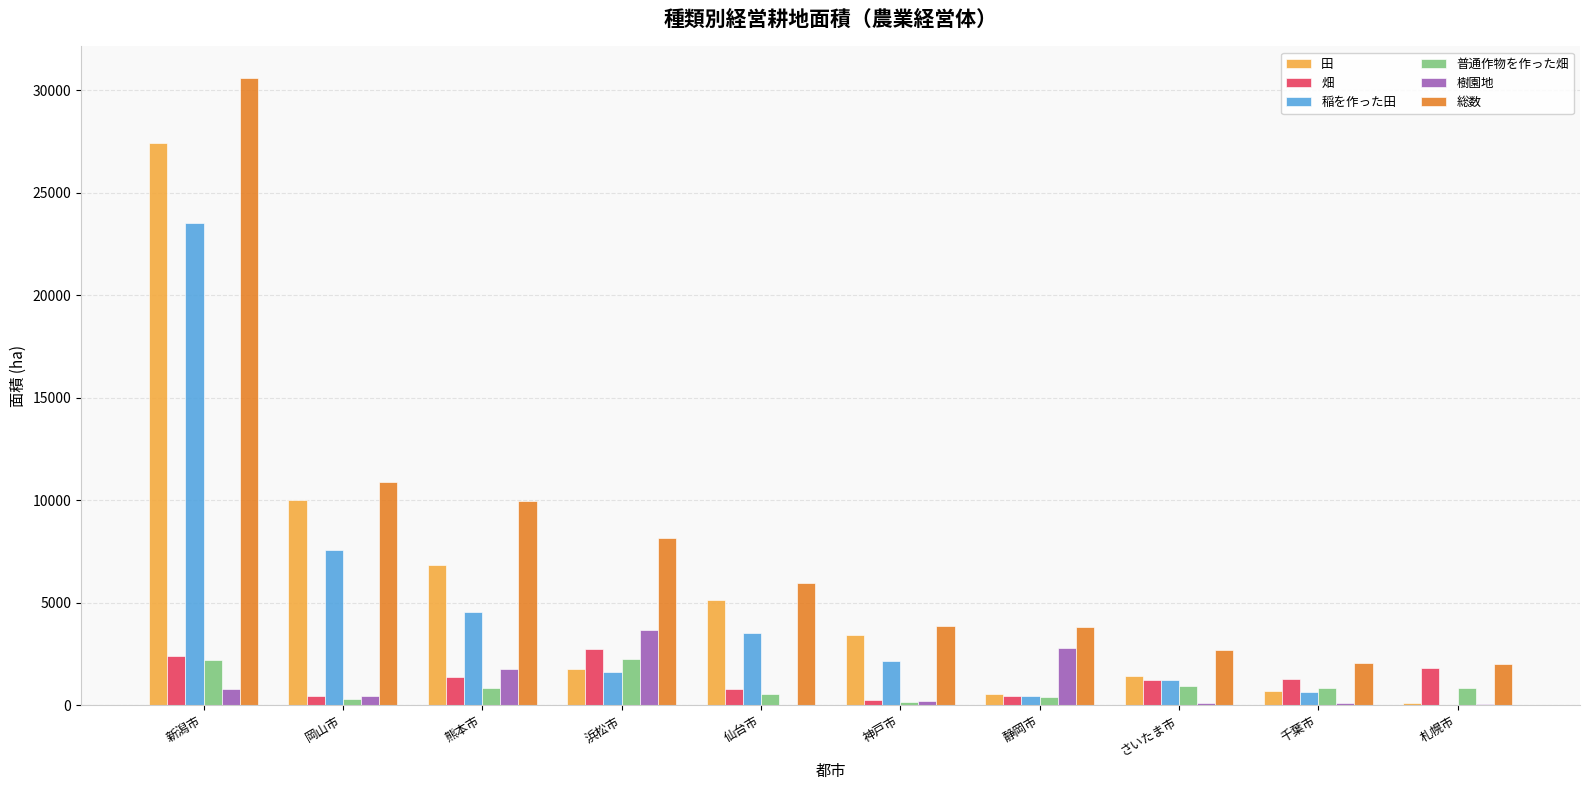

What is the sum of all 畑 values?

12795